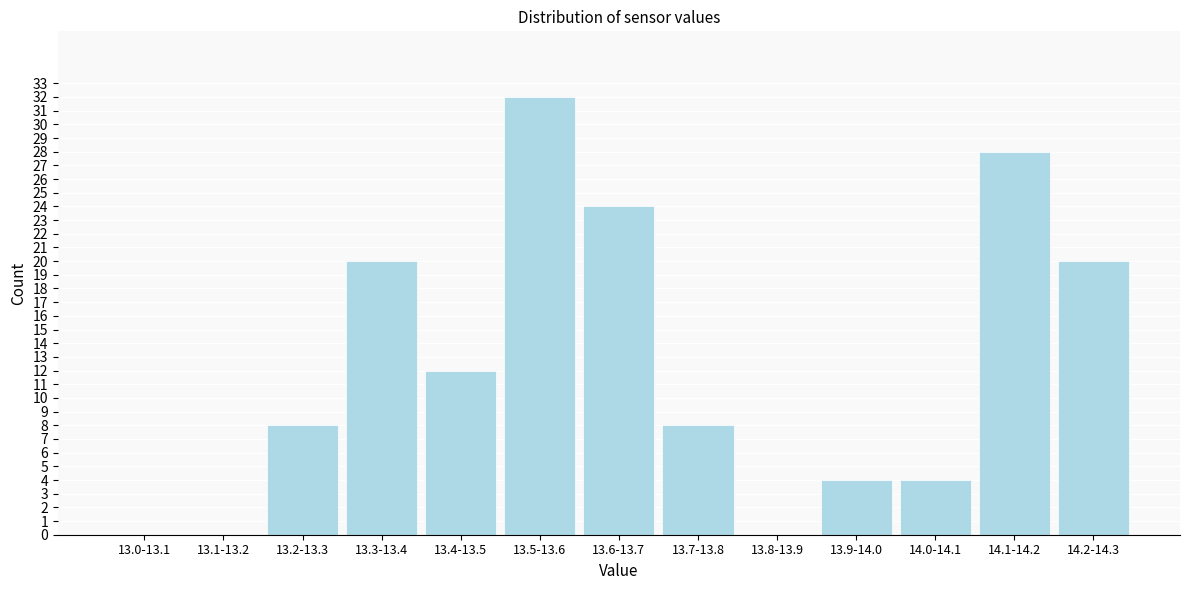

Reading left to right, transcribe all the data shown in this chart.

13.0-13.1=0	13.1-13.2=0	13.2-13.3=8	13.3-13.4=20	13.4-13.5=12	13.5-13.6=32	13.6-13.7=24	13.7-13.8=8	13.8-13.9=0	13.9-14.0=4	14.0-14.1=4	14.1-14.2=28	14.2-14.3=20